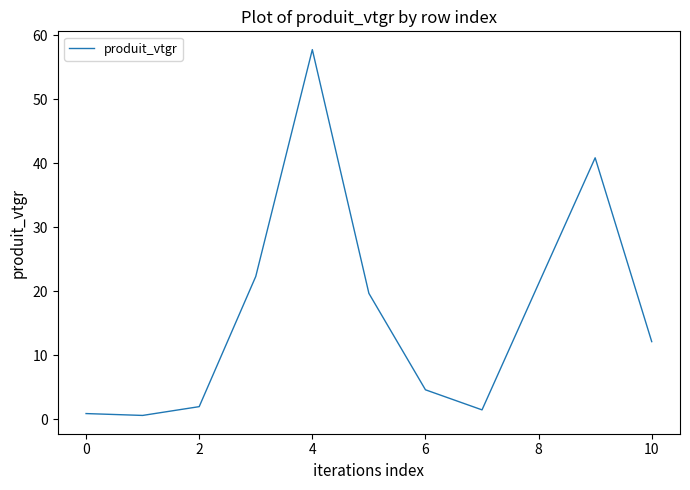

Reading left to right, list all the values displayed in this chart.

0.9	0.6	2.0	22.3	57.8	19.7	4.6	1.5	21.2	40.9	12.1